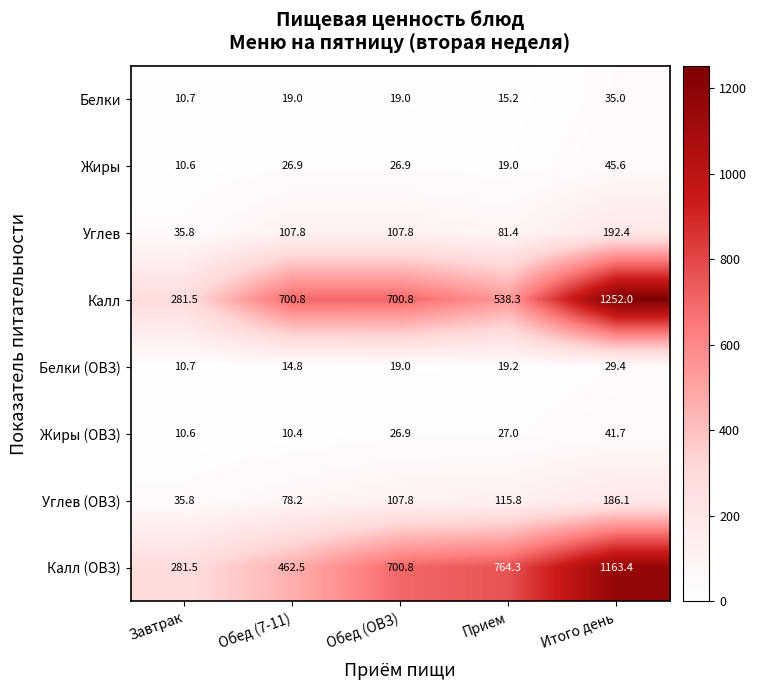

What is the maximum value shown in the chart?

1252.0